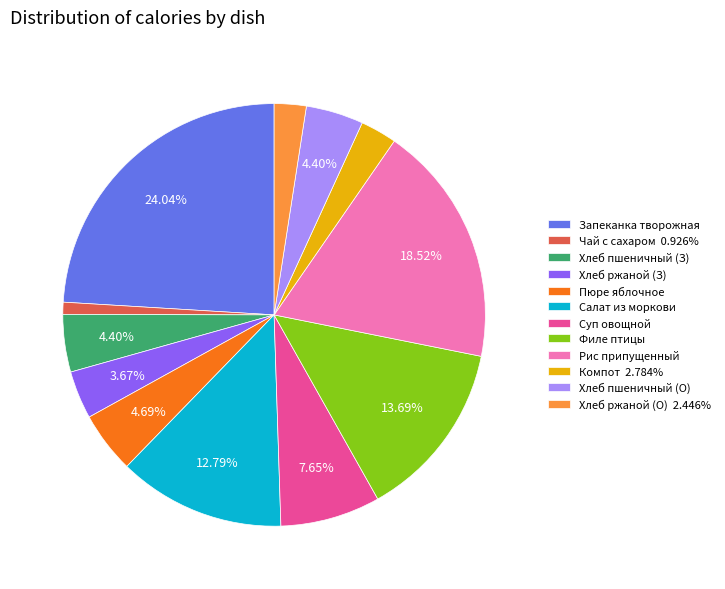

Is there any slice that represents more than half of the pie?

No